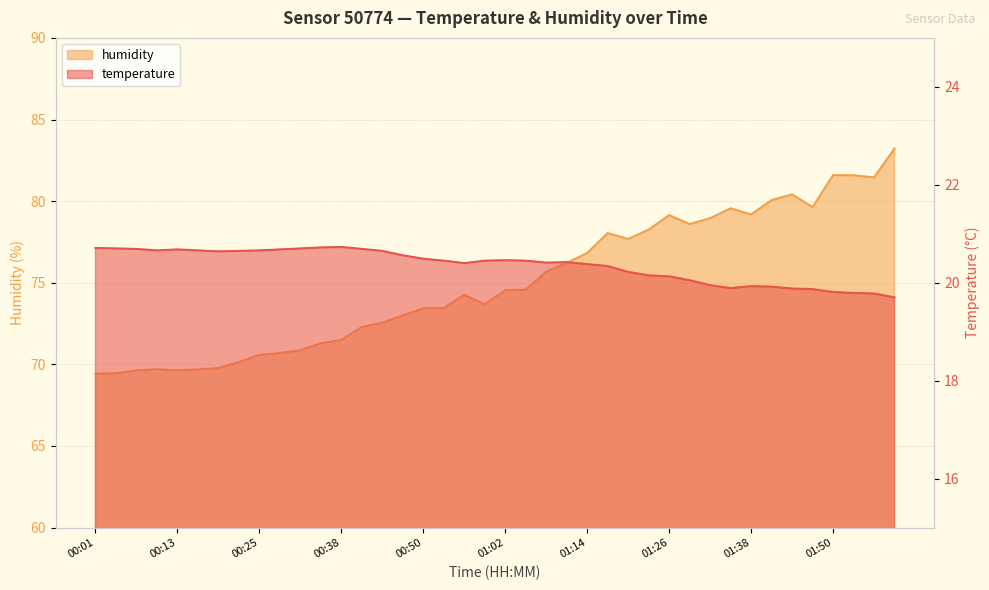

What is the maximum value for humidity?

83.2